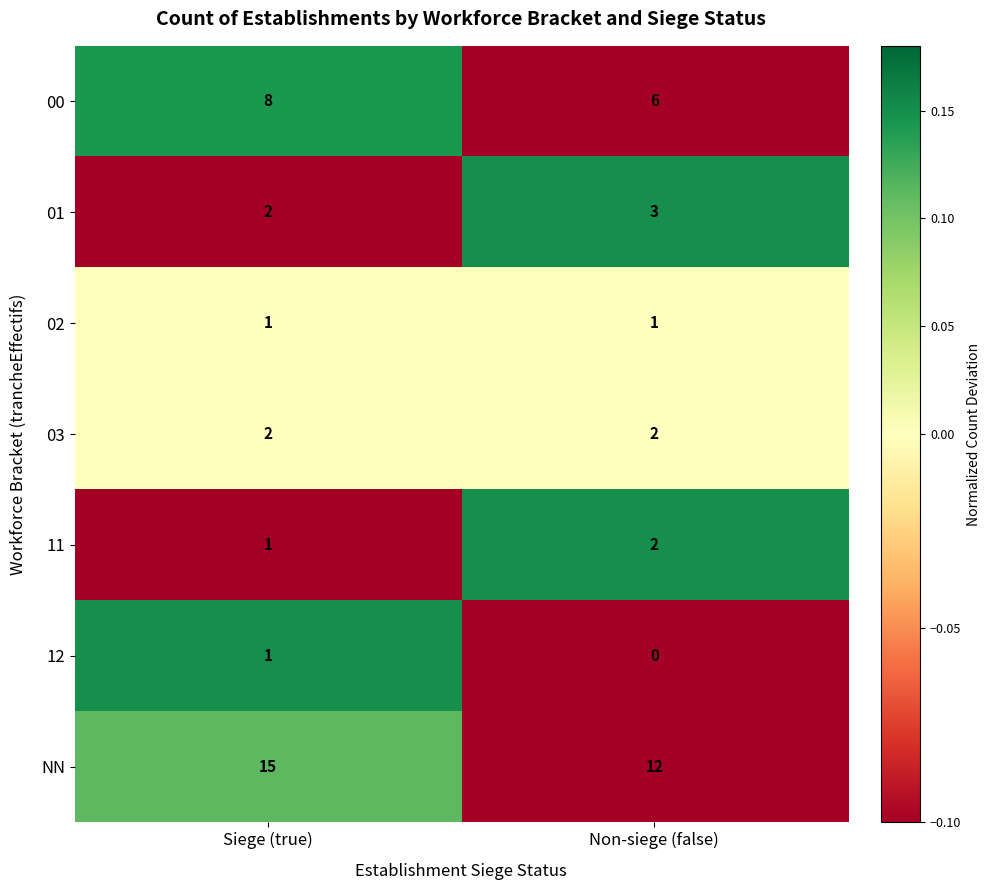

List the labels in order of 00 value, largest first.

Siege (true), Non-siege (false)